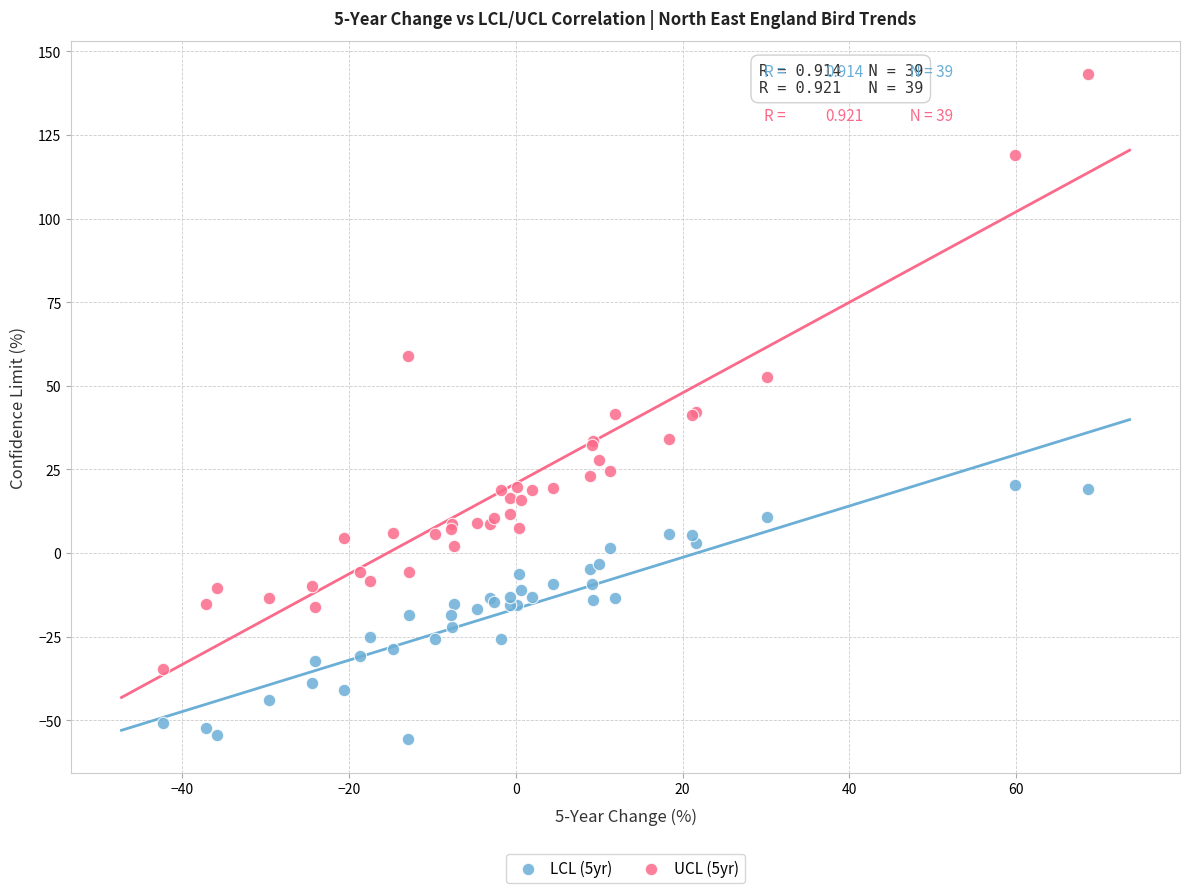

Which series has the largest Y range (max minus min)?

UCL (5yr)